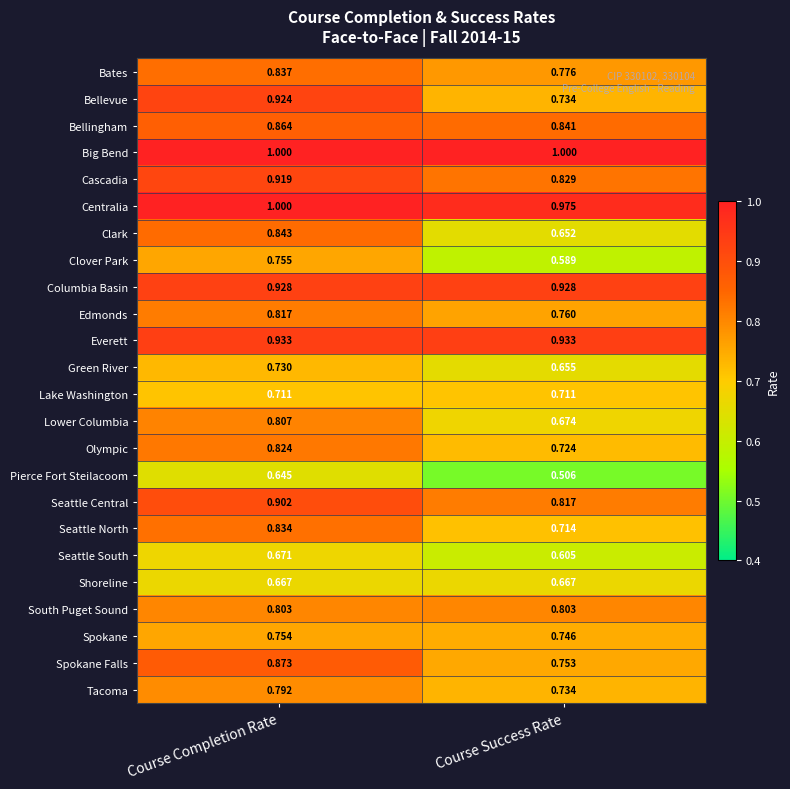

At which category is the sum across all series the highest?

Course Completion Rate